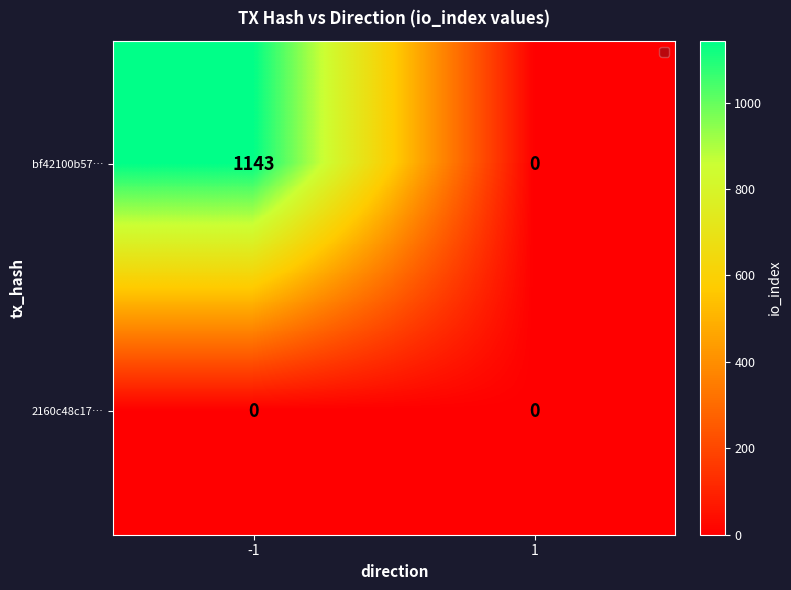

What is the sum of all bf42100b57… values?

1143